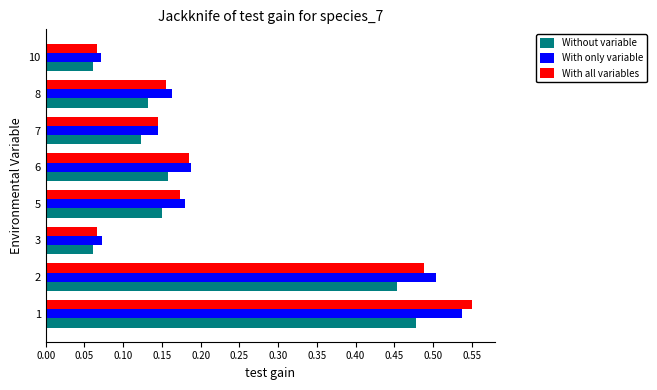

How many Without variable values are between 0 and 1?

8